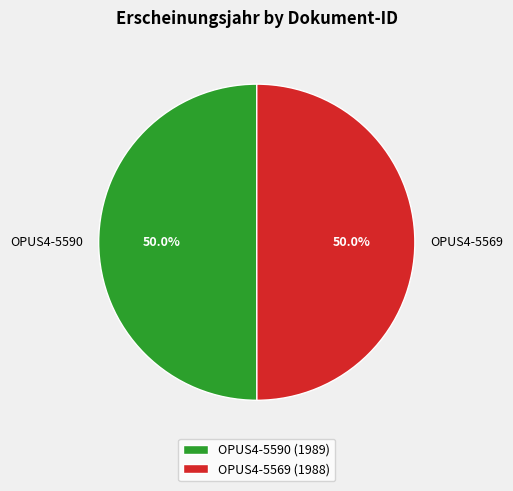

Do OPUS4-5590 and OPUS4-5569 together represent more than half of the pie?

Yes